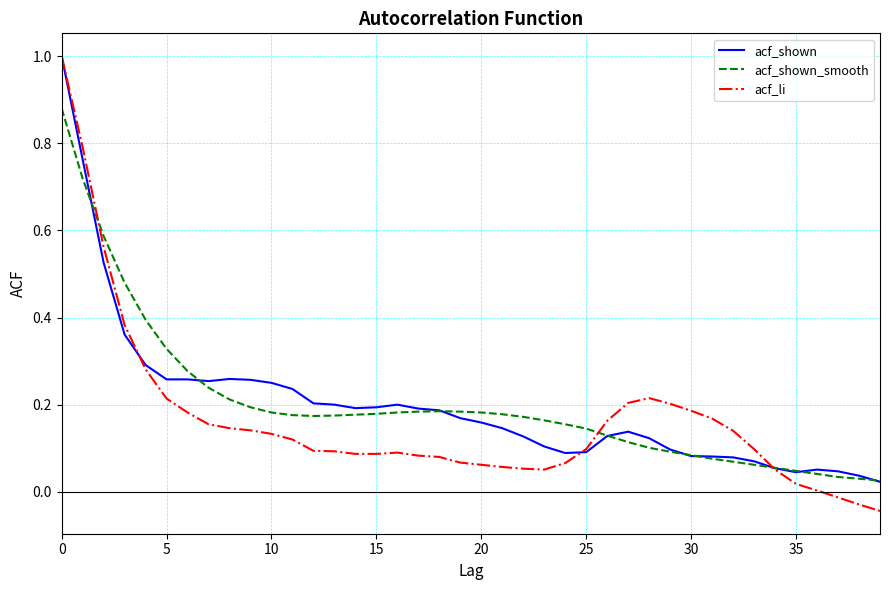

What is the maximum value shown in the chart?

1.0